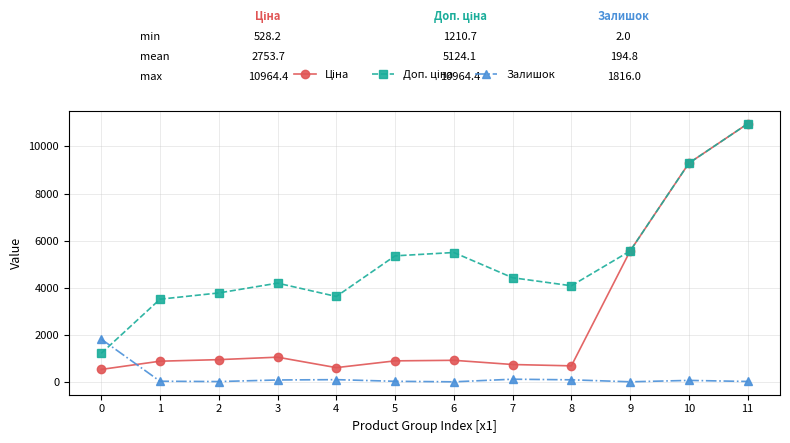

At which category is the sum across all series the highest?

11